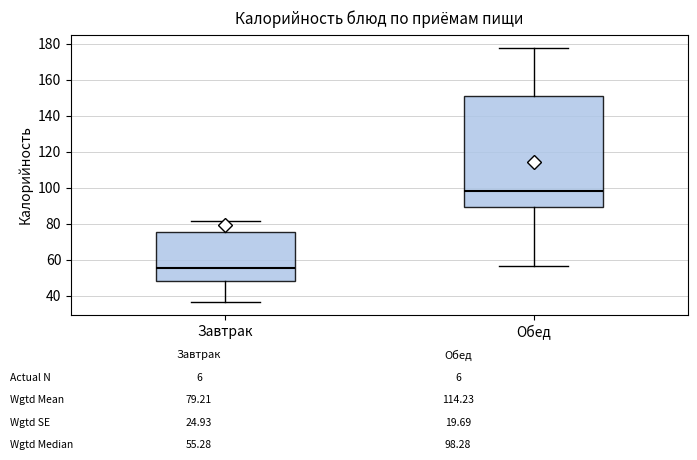

Where does the lower whisker of the box for Завтрак end on the y-axis? The values are not printed on the chart, so give them approximately, as read against the axis.

36